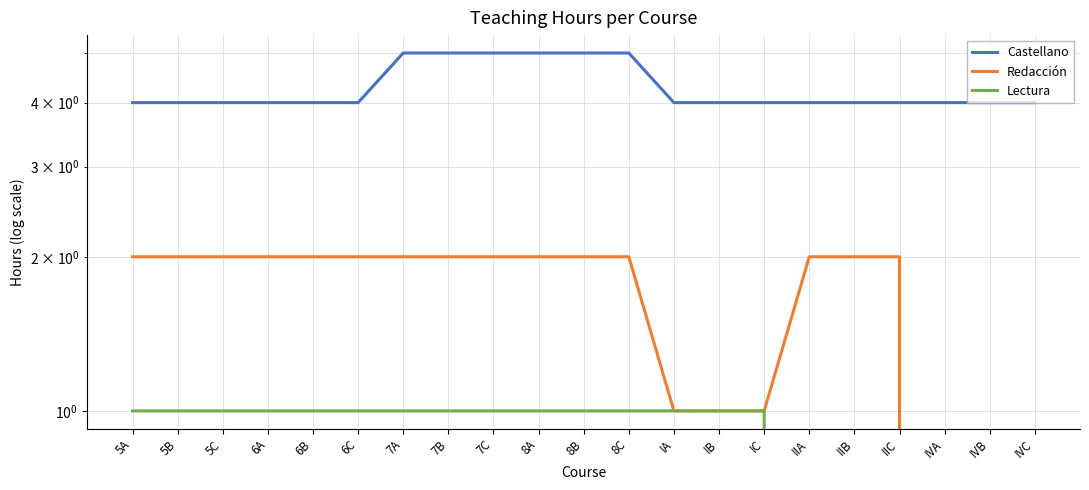

What position from the right is 8A?

12